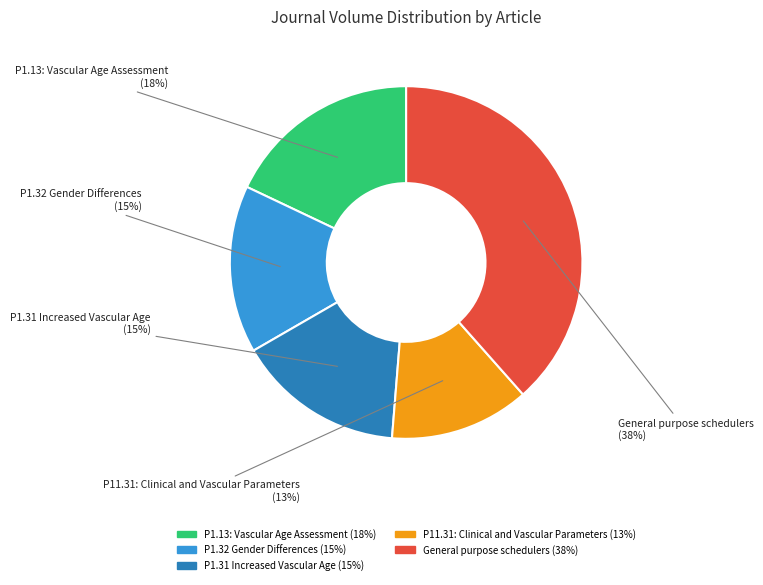

To the nearest percent, what portion does P1.13: Vascular Age Assessment represent?

18%